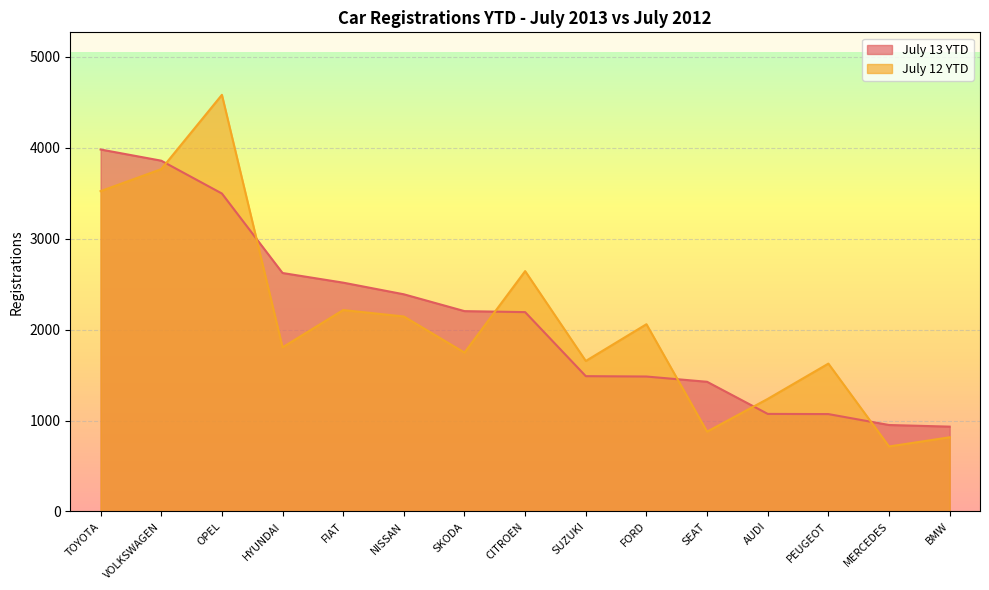

Is the value of July 12 YTD at OPEL greater than the value of July 13 YTD at SEAT?

Yes